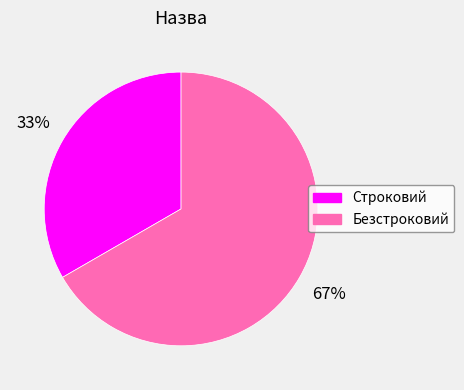

Is Безстроковий the majority of the pie?

Yes